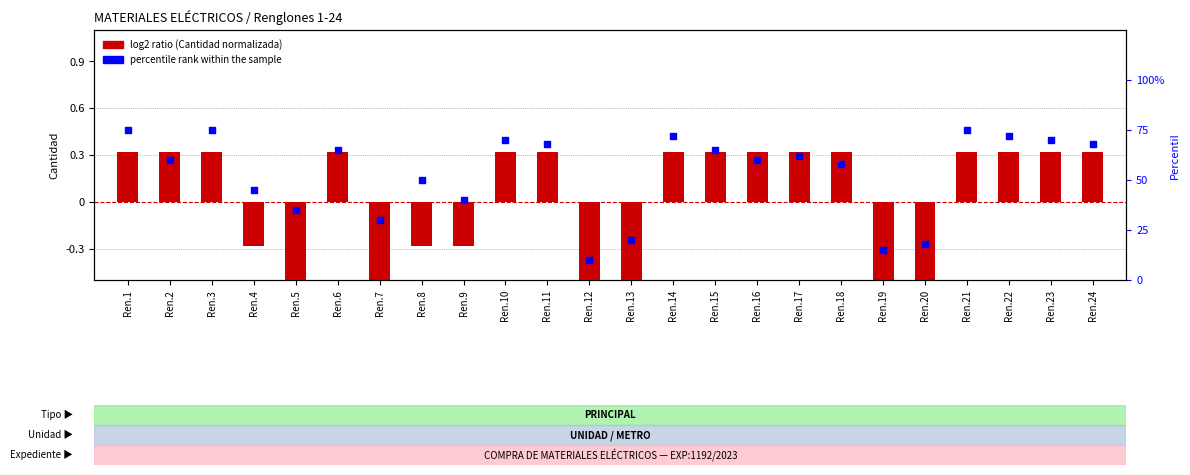

Which series has the largest total across all categories?

percentile rank